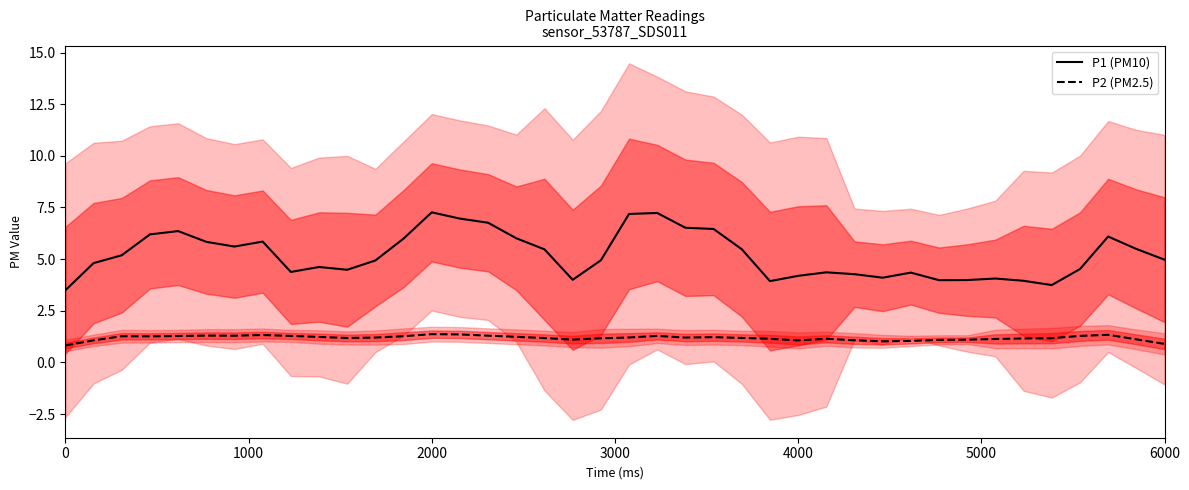

Which series has the largest range (max minus min)?

P1 (PM10)